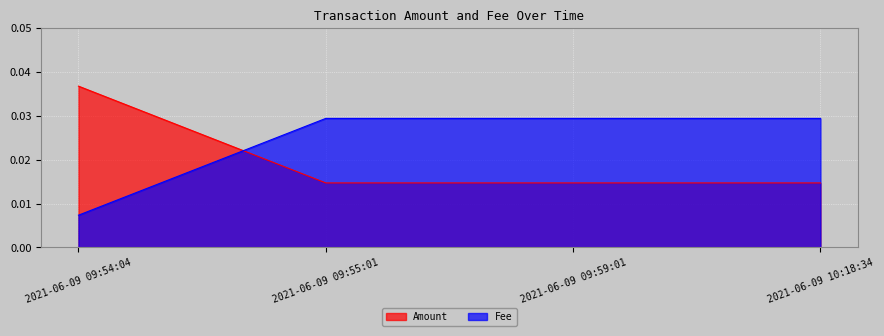

True or false: Amount has more than 1 interior local peaks.

False